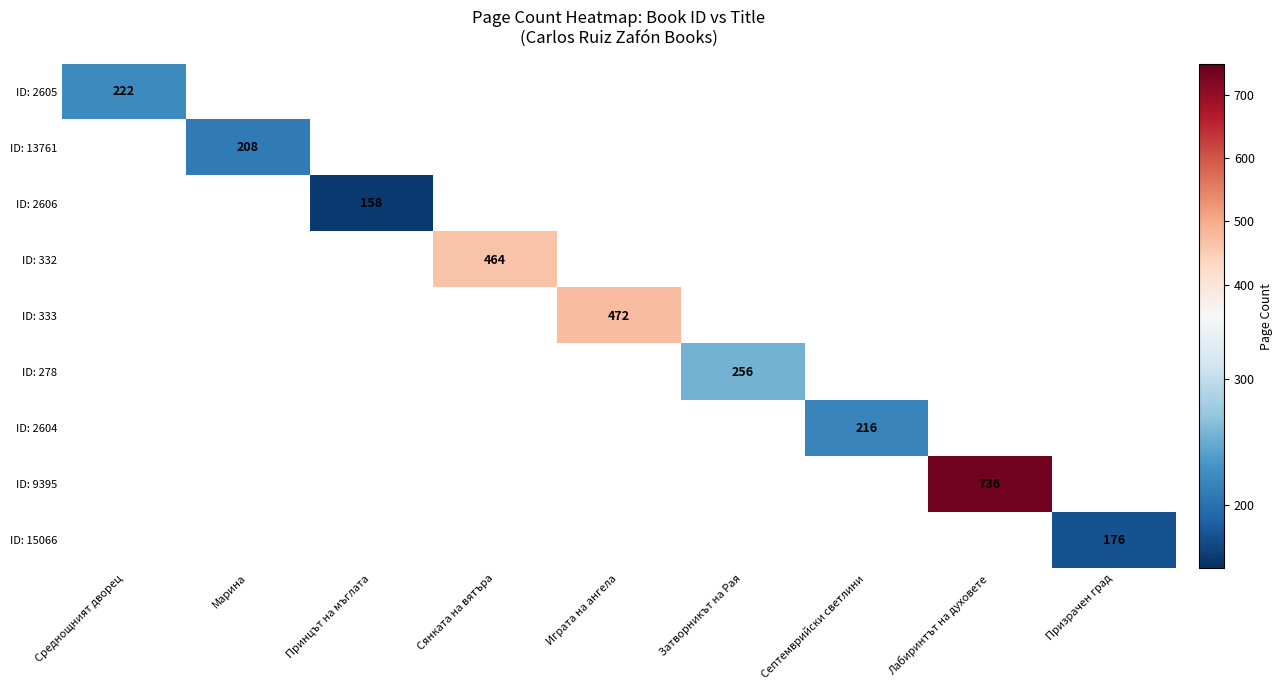

Count the number of data series in this chart.

9